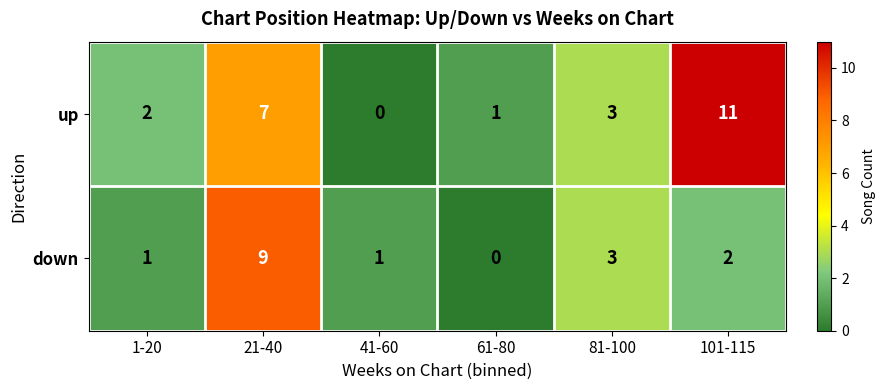

Count the down values in the range 1 to 3.

4